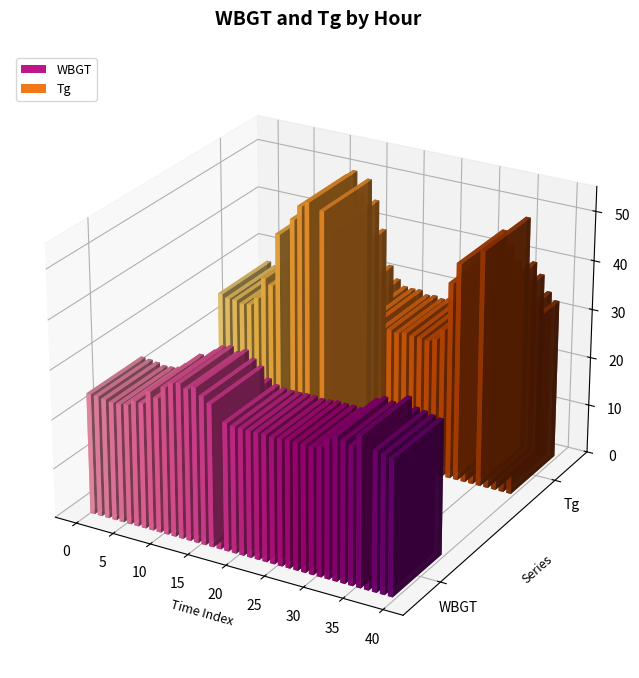

What is the difference between the maximum and minimum values in the Tg series?

24.1